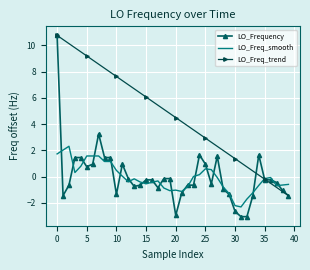

Which series has the largest total across all categories?

LO_Freq_trend